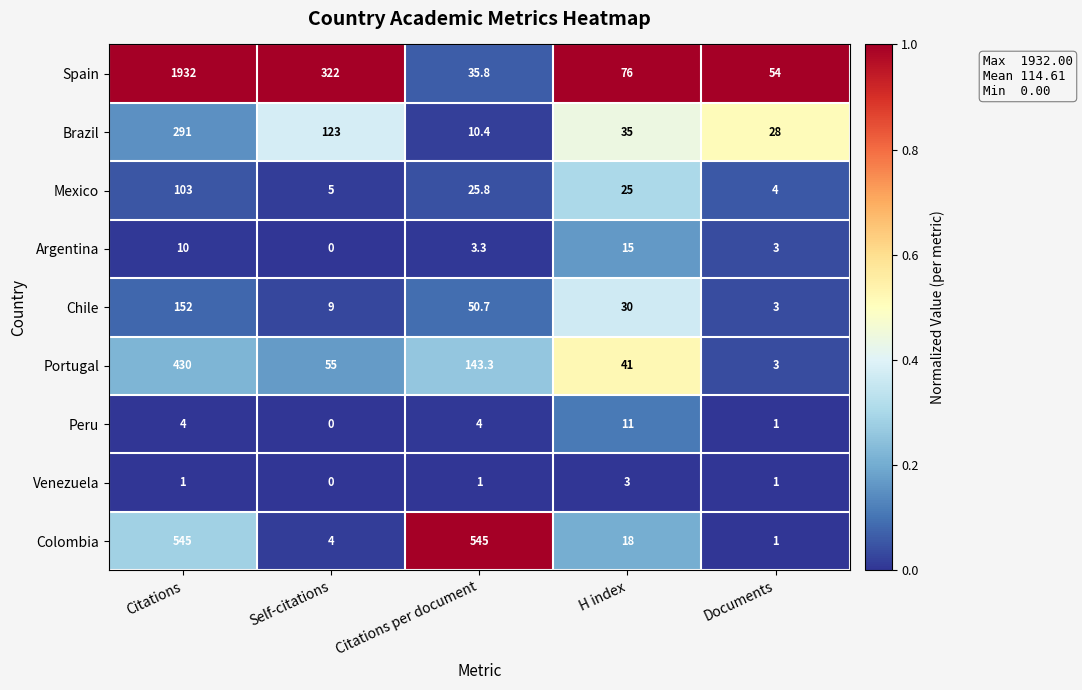

What is the difference between the highest and lowest values at Documents?

53.0